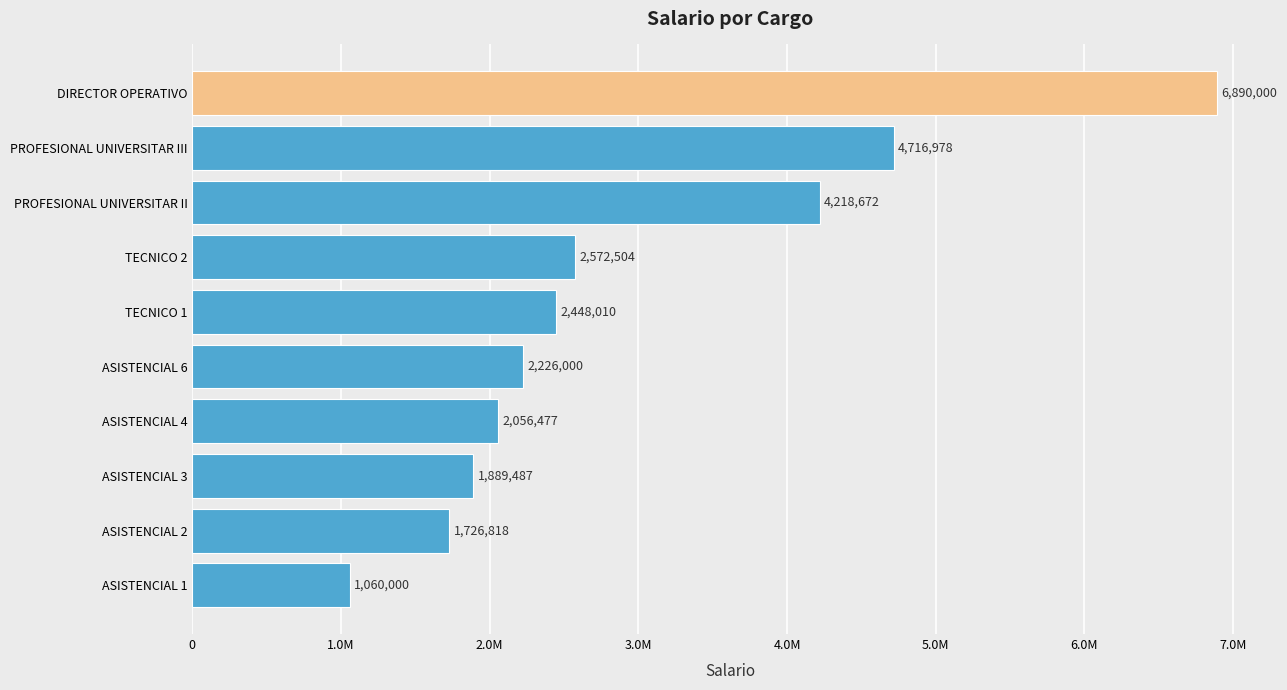

Rank the categories by value from lowest to highest.

ASISTENCIAL 1, ASISTENCIAL 2, ASISTENCIAL 3, ASISTENCIAL 4, ASISTENCIAL 6, TECNICO 1, TECNICO 2, PROFESIONAL UNIVERSITAR II, PROFESIONAL UNIVERSITAR III, DIRECTOR OPERATIVO